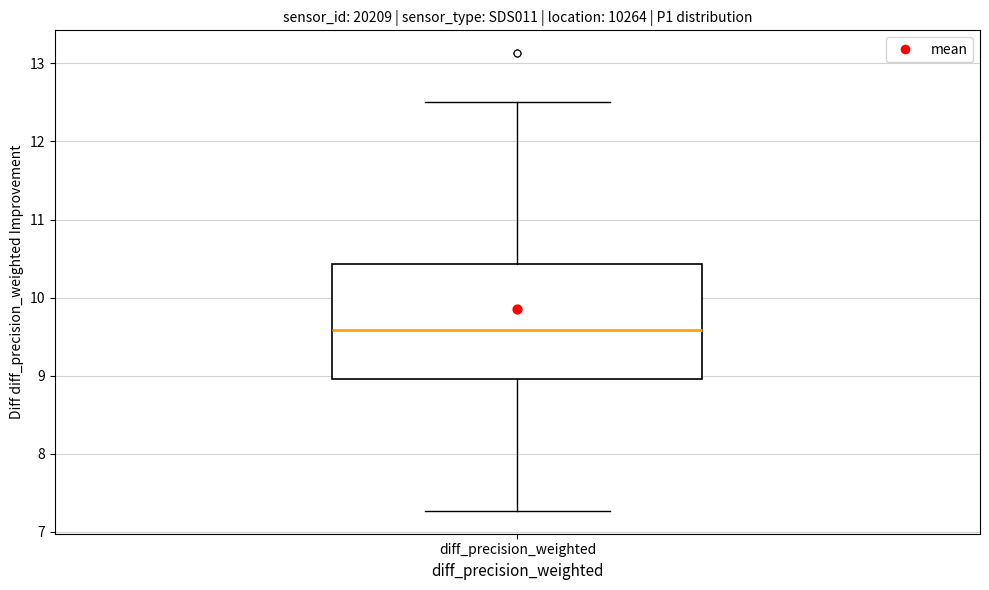

Where does the median line of the box for diff_precision_weighted sit on the y-axis? The values are not printed on the chart, so give them approximately, as read against the axis.

9.6